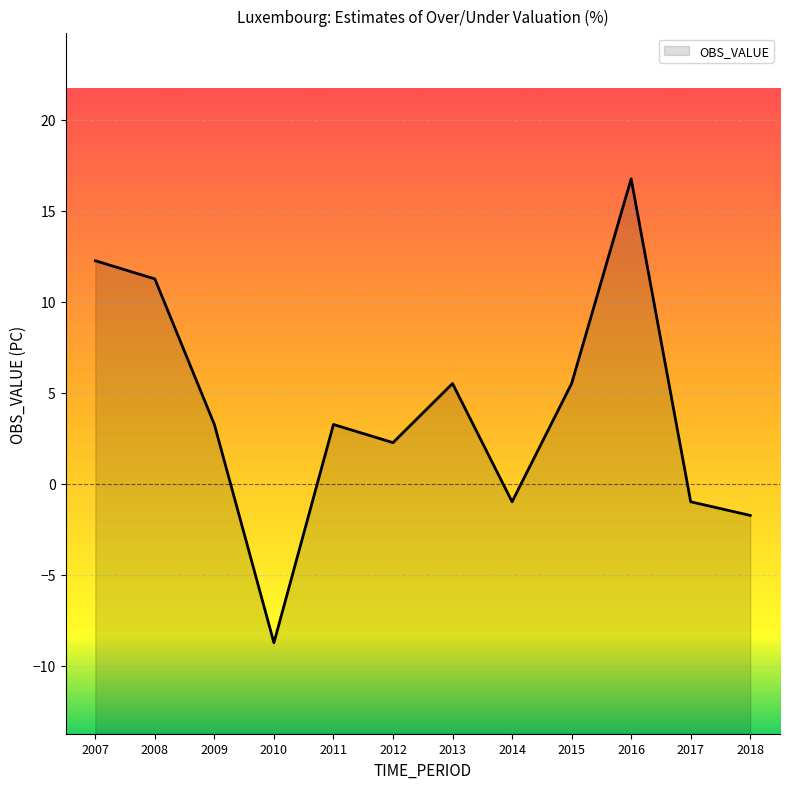

What is the sum of the values at 2012 and 2018?

0.5